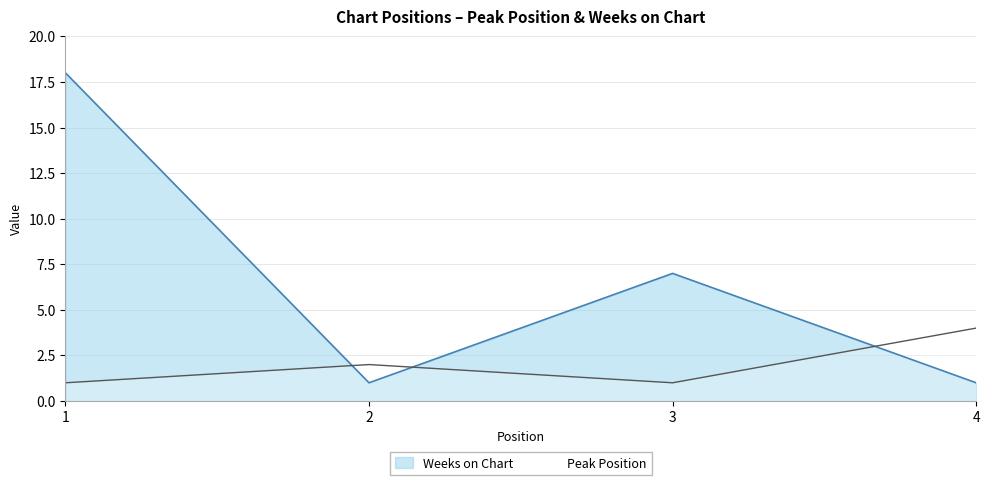

Does the chart have visible grid lines?

Yes